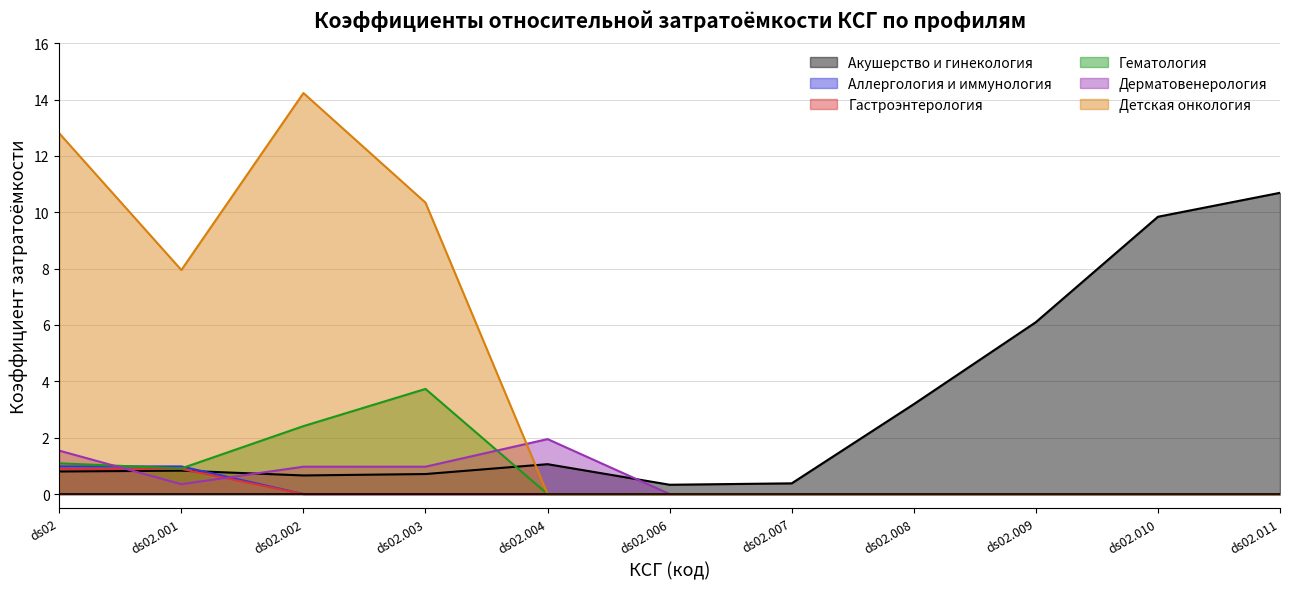

At which category is the sum across all series the highest?

ds02.002